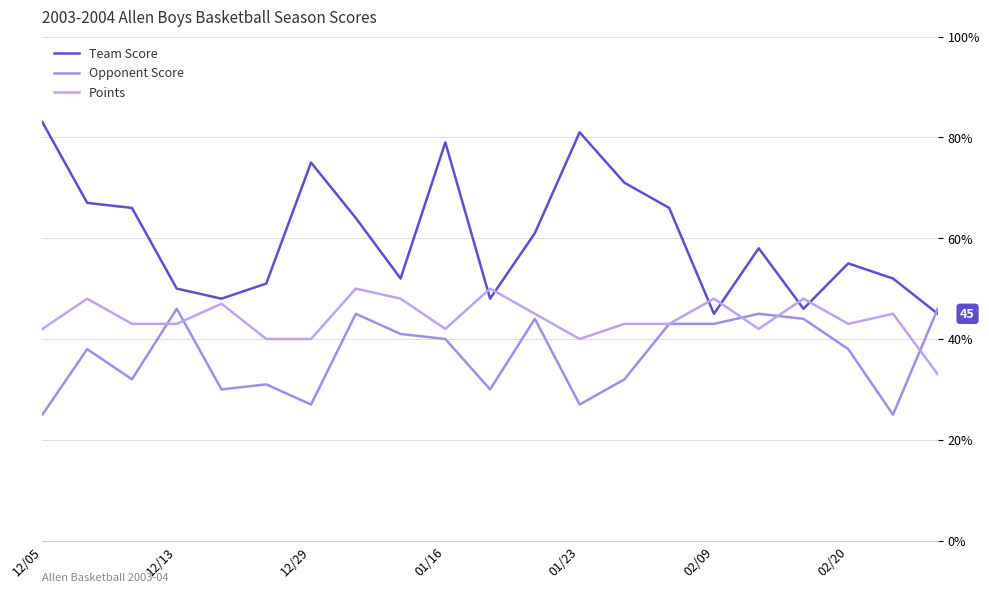

Rank the series by their average value, from highest to lowest.

Team Score, Points, Opponent Score